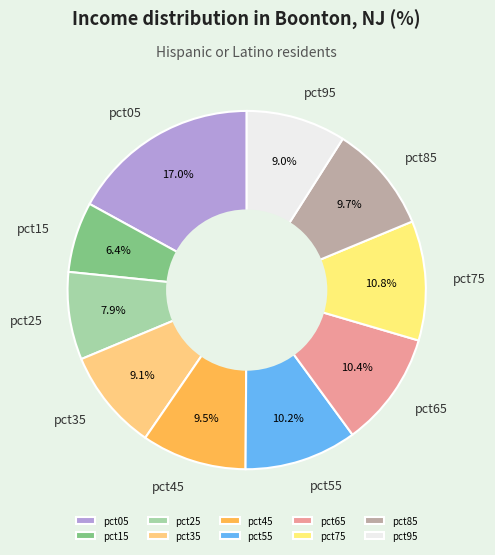

Is pct15 the majority of the pie?

No